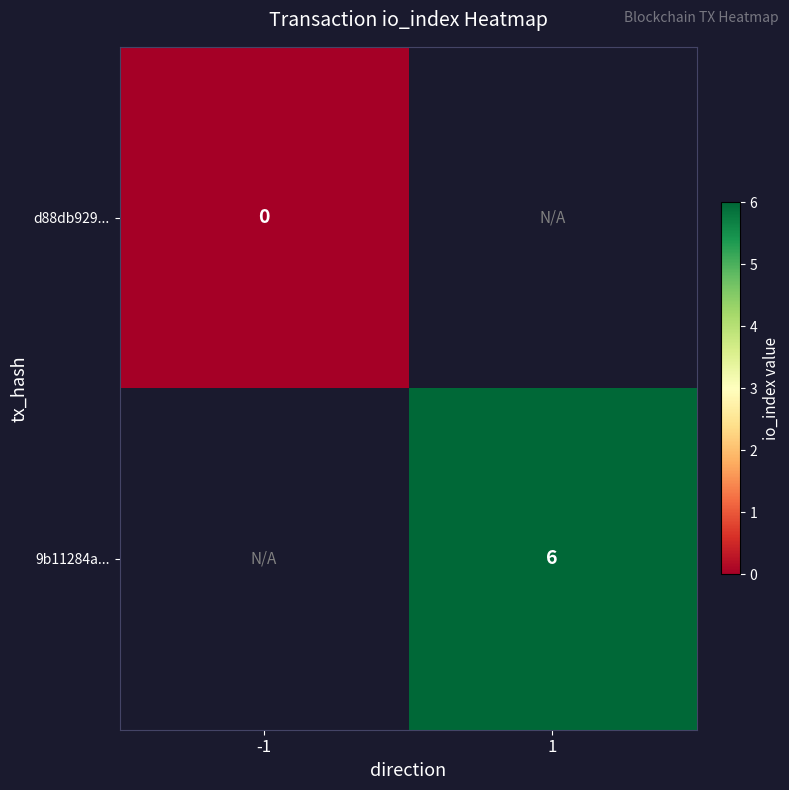

Count the number of categories in the chart.

2